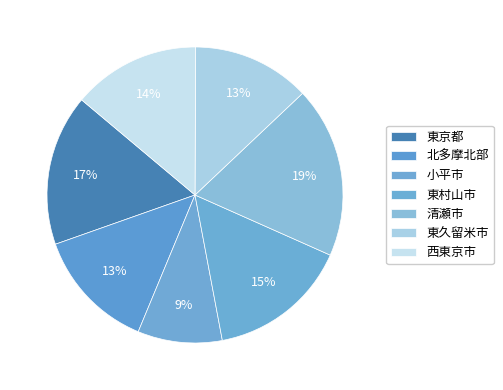

How many segments does this pie chart have?

7